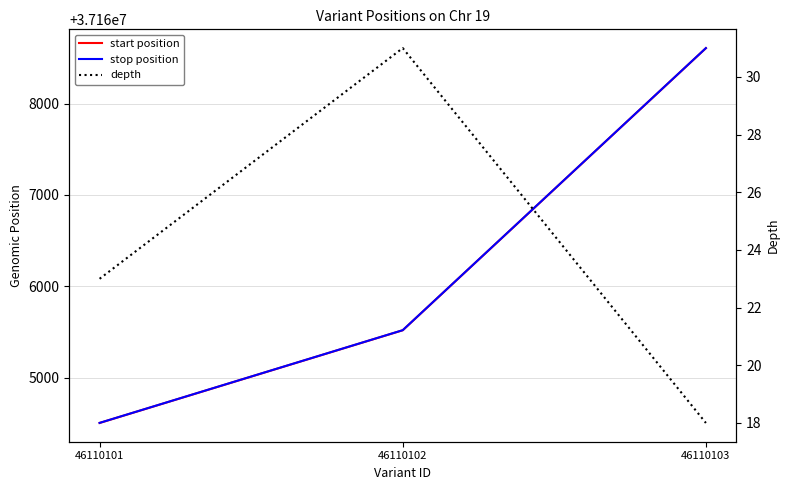

How many lines are shown in the chart?

3